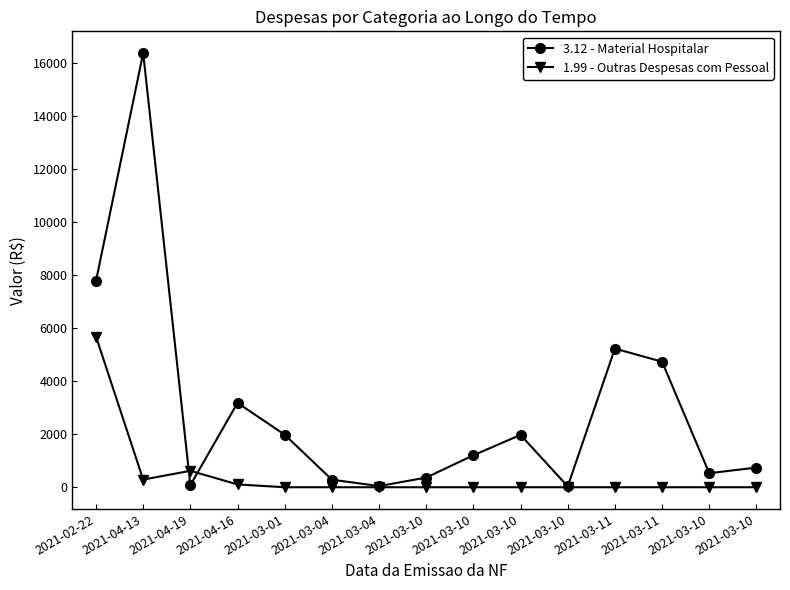

How many data points in 1.99 - Outras Despesas com Pessoal are above 0?

4